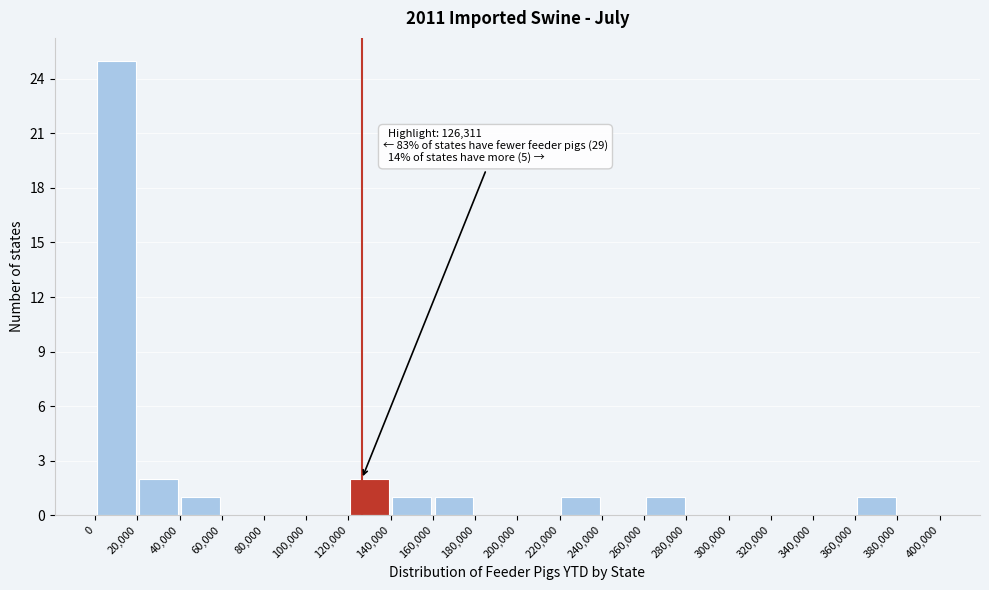

Over which range of the x-axis is the bar tallest?

0 to 20,000